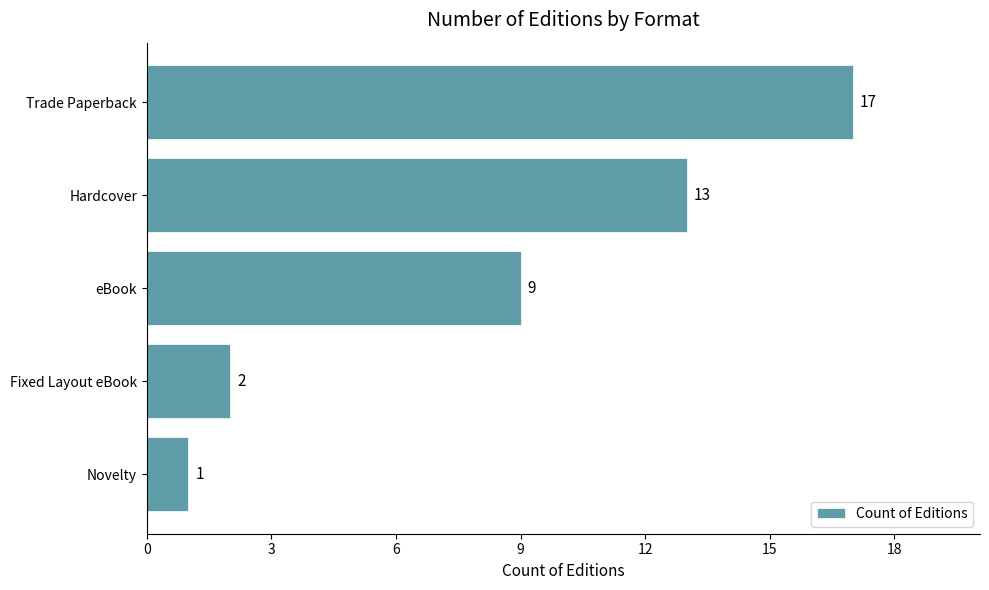

What is the average value?

8